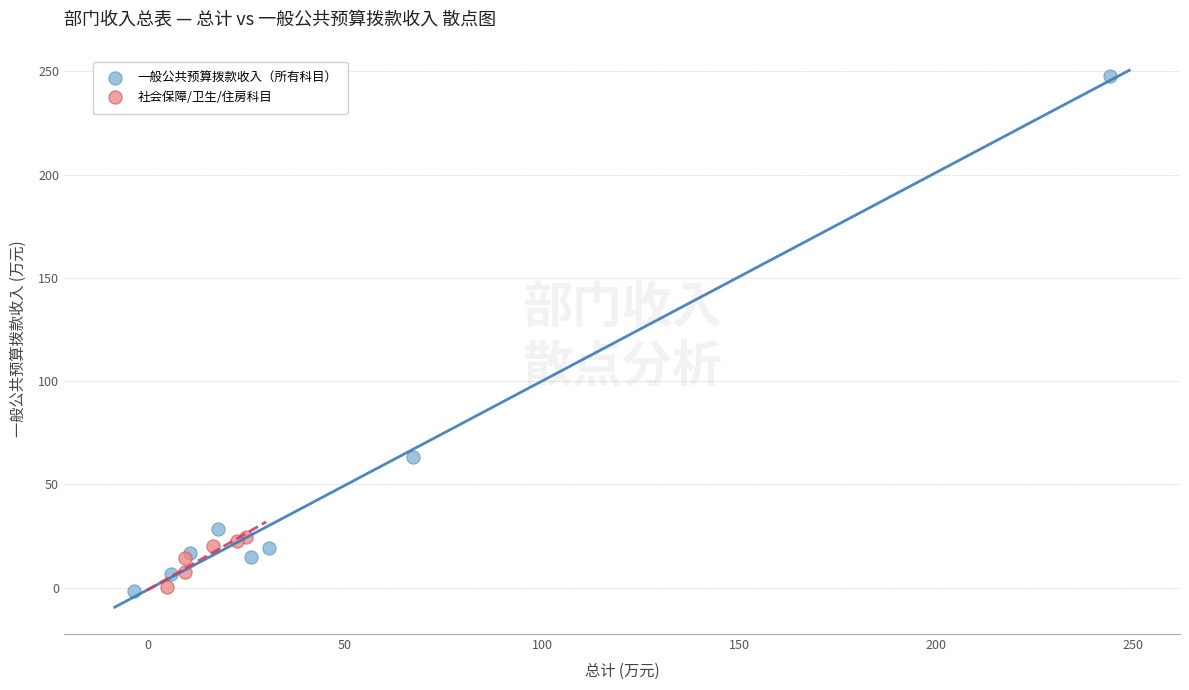

Which series has the largest Y range (max minus min)?

一般公共预算拨款收入（所有科目）